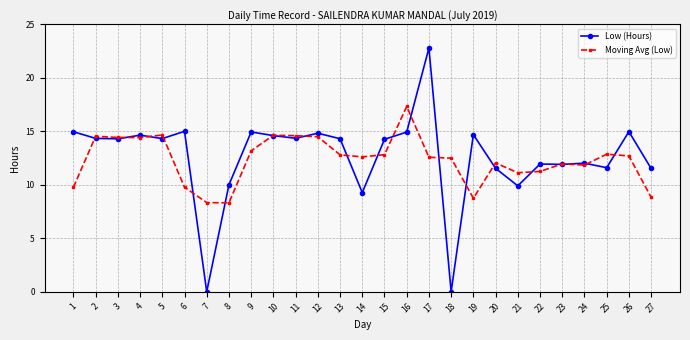

True or false: Moving Avg (Low) has more than 2 points higher than both neighbors.

True